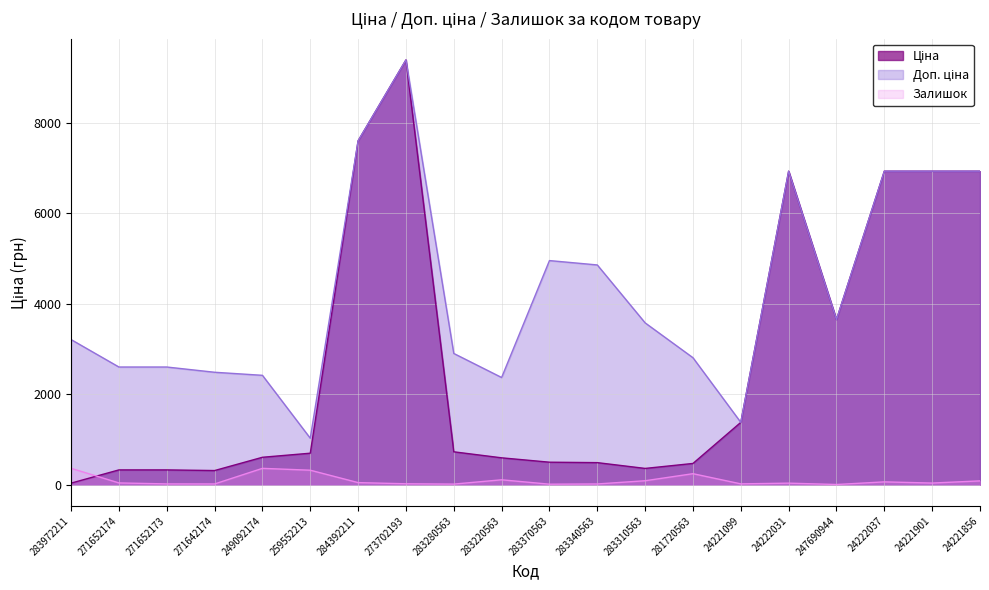

What is the label of the 4th point from the right?

247690944